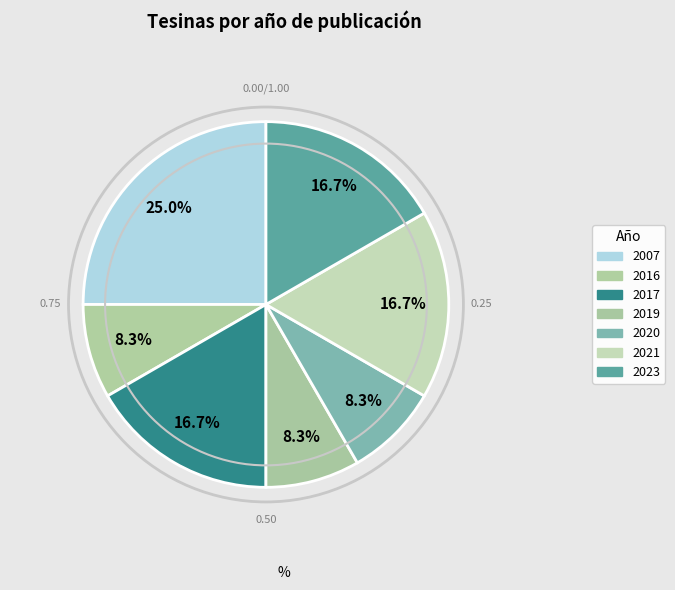

Which has a higher value, 2016 or 2017?

2017